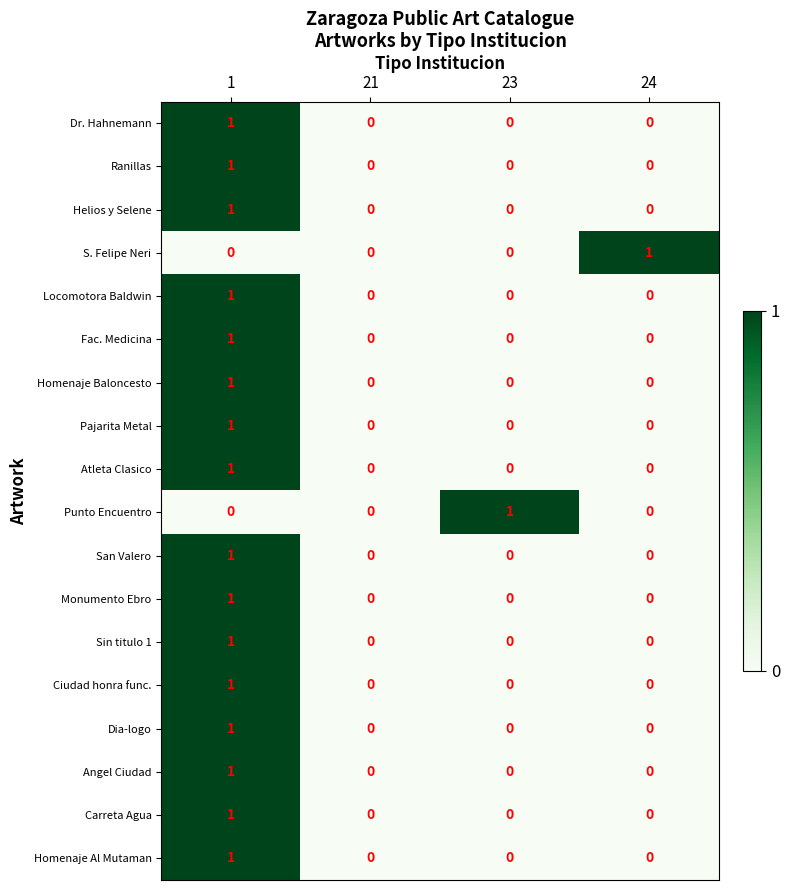

What is the total value across all series at 24?

1